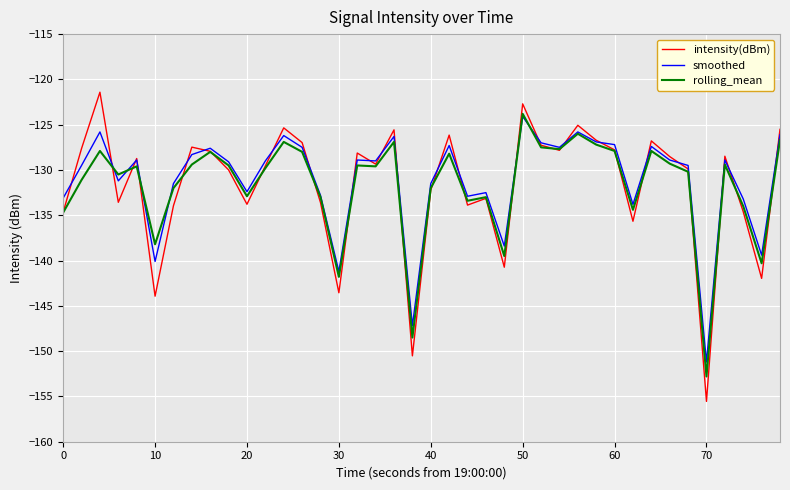

Which series has the largest range (max minus min)?

intensity(dBm)